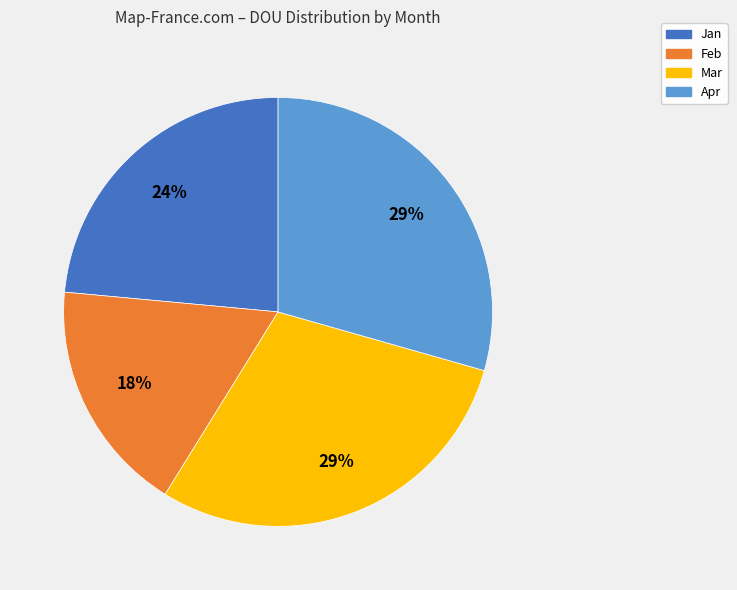

Do Feb and Jan together represent more than half of the pie?

No